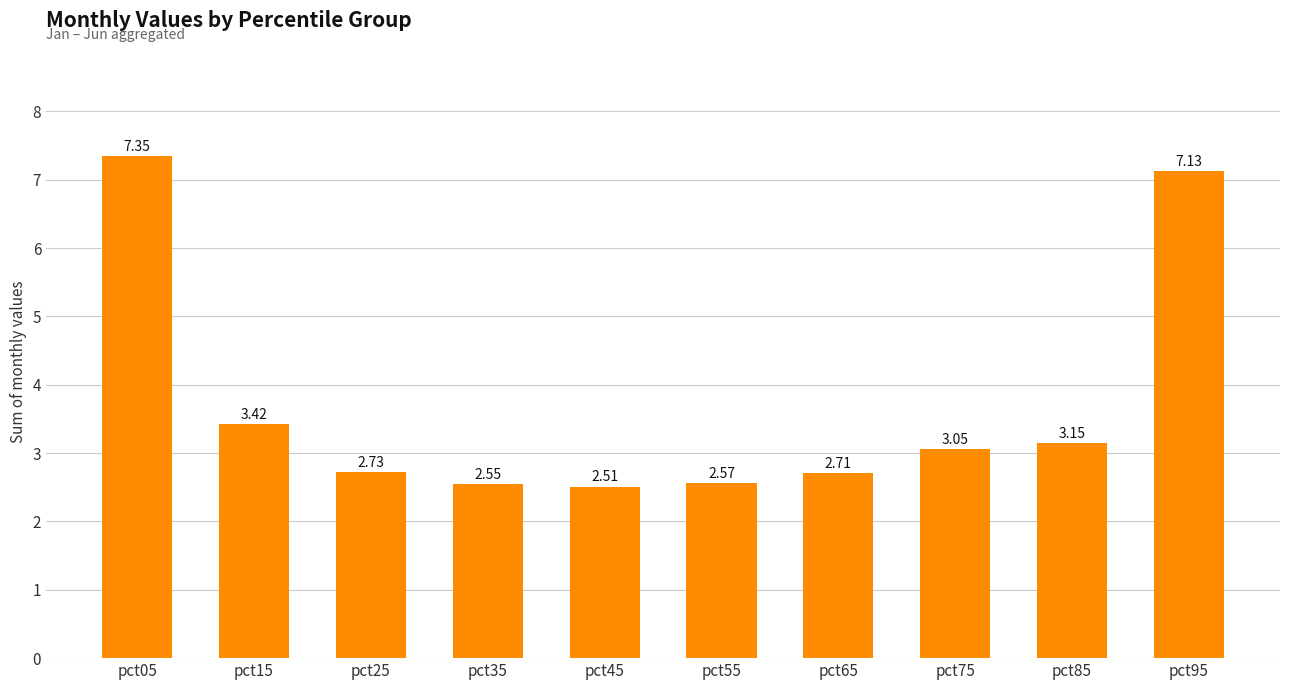

Rank the categories by value from highest to lowest.

pct05, pct95, pct15, pct85, pct75, pct25, pct65, pct55, pct35, pct45